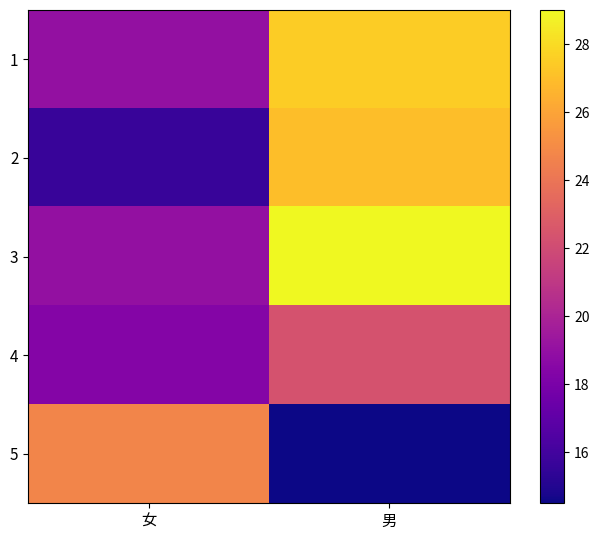

What is the total value across all series at 男?

120.3